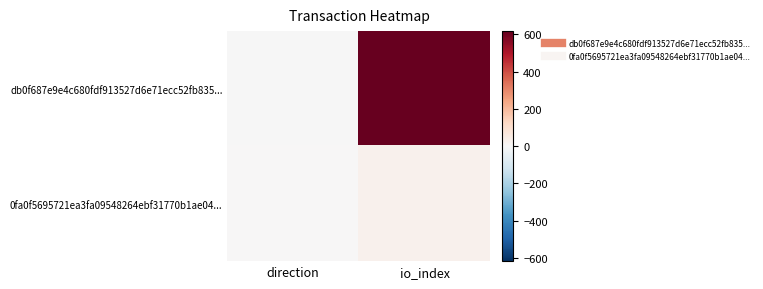

Reading left to right, extract all data points from this chart.

db0f687e9e4c680fdf913527d6e71ecc52fb835...: direction=-1	io_index=618
0fa0f5695721ea3fa09548264ebf31770b1ae04...: direction=1	io_index=25